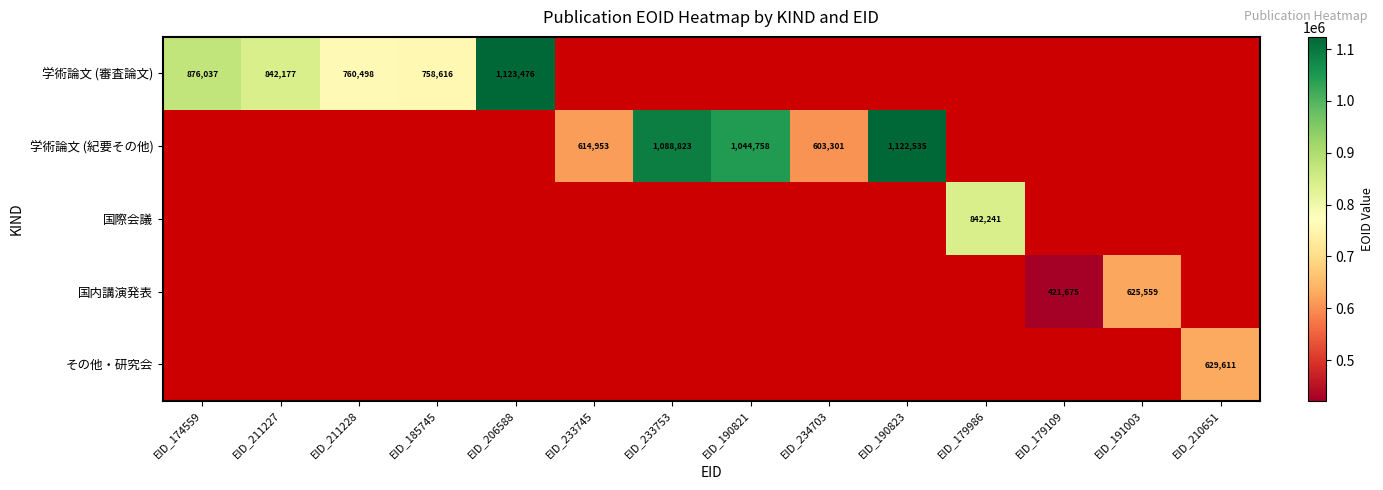

What is the sum of the 学術論文 (審査論文) values at EID_211228 and EID_206588?

1883974